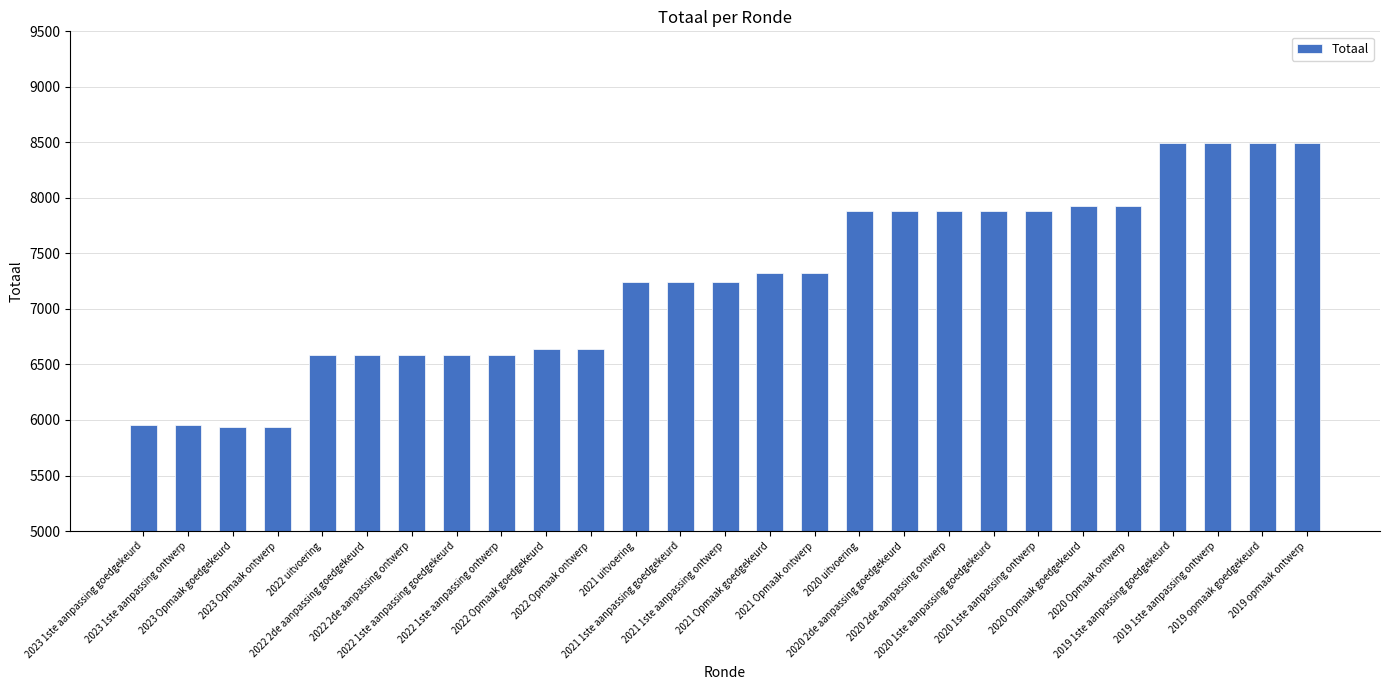

What is the average value?

7245